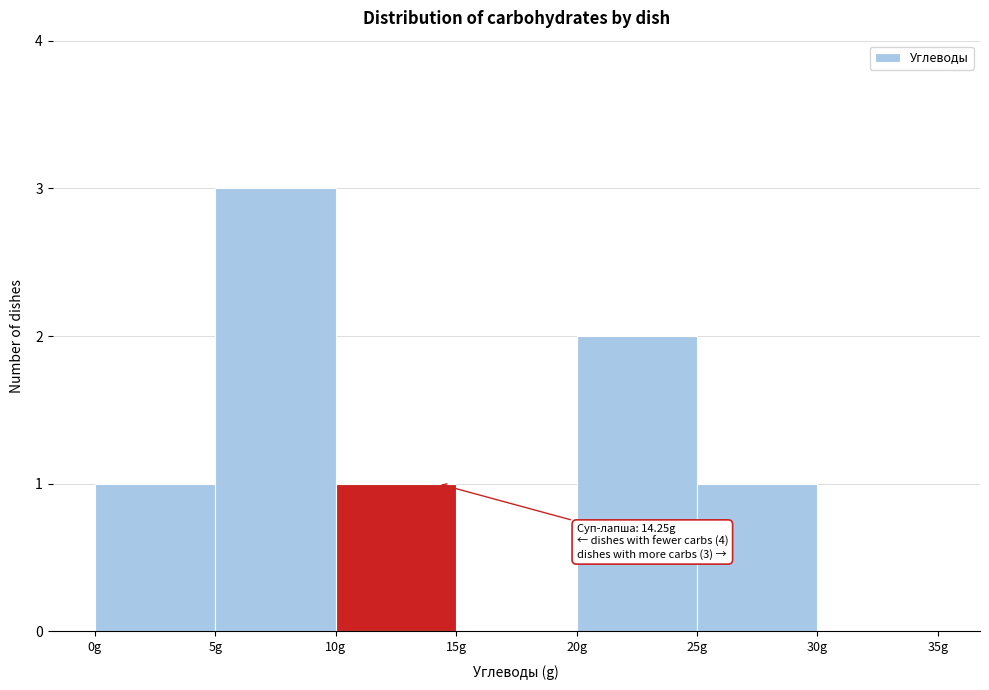

Which range on the x-axis has the tallest bar?

5 to 10